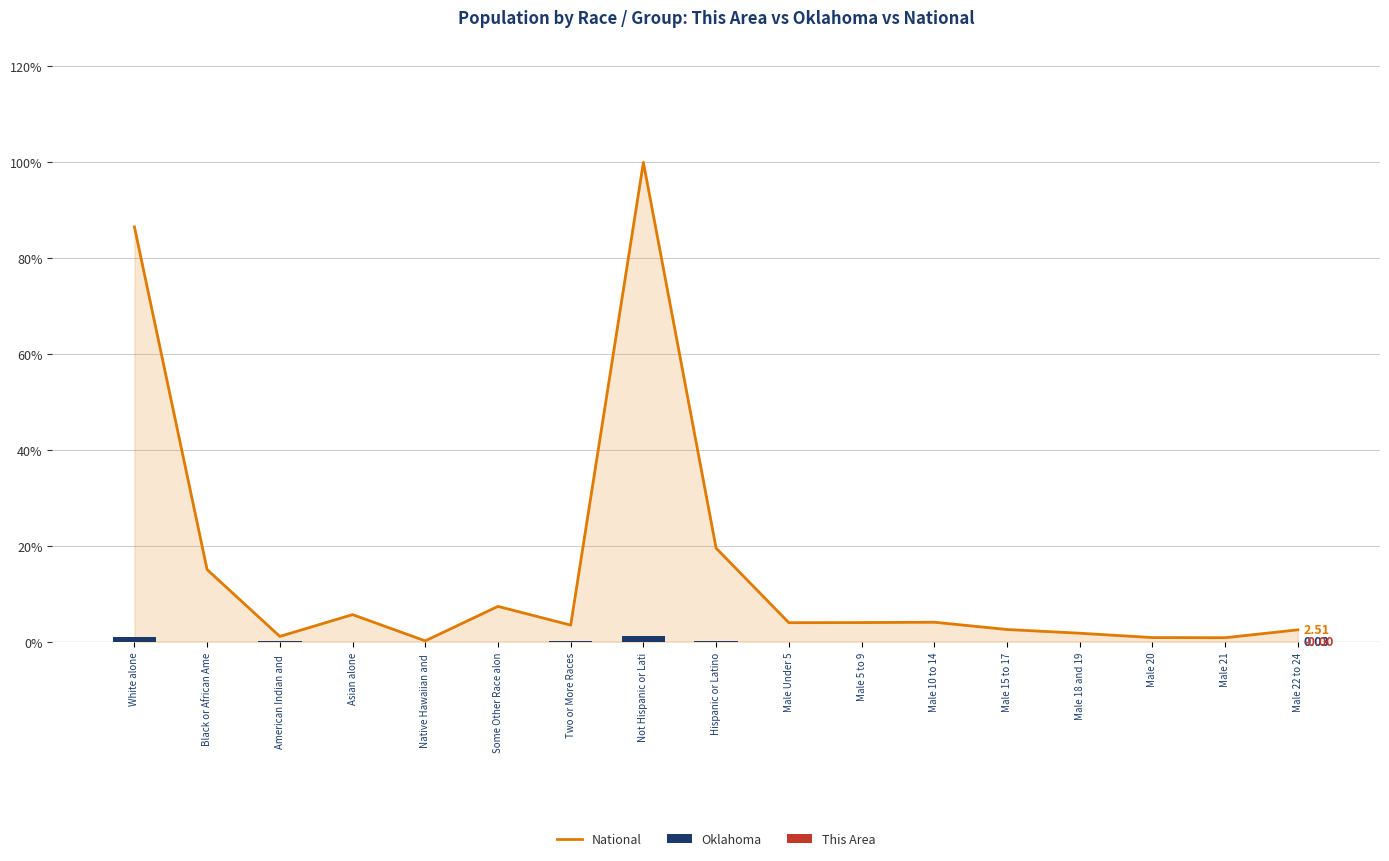

Count the number of data series in this chart.

3